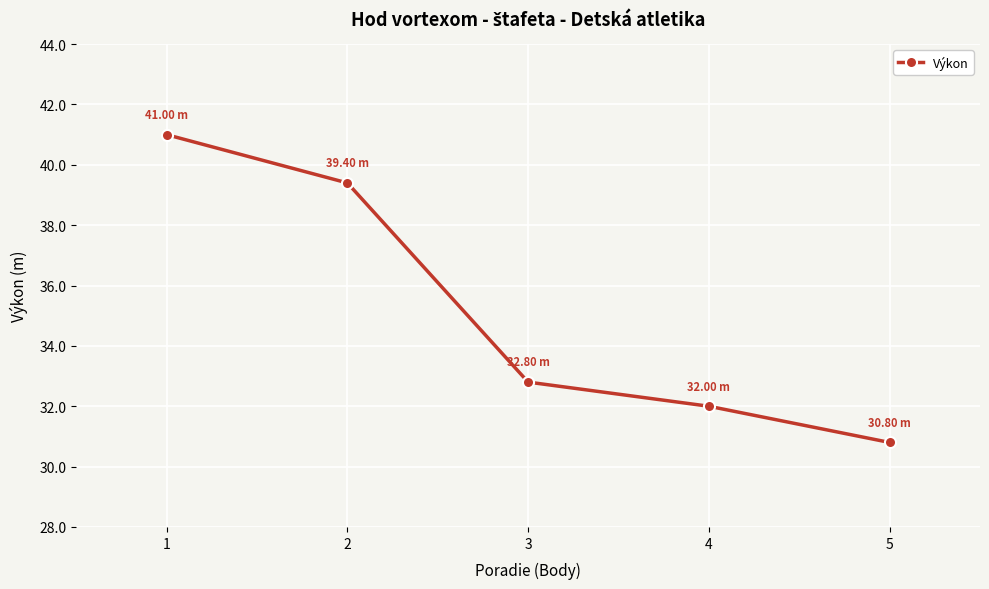

Reading left to right, transcribe all the data shown in this chart.

41.0	39.4	32.8	32.0	30.8